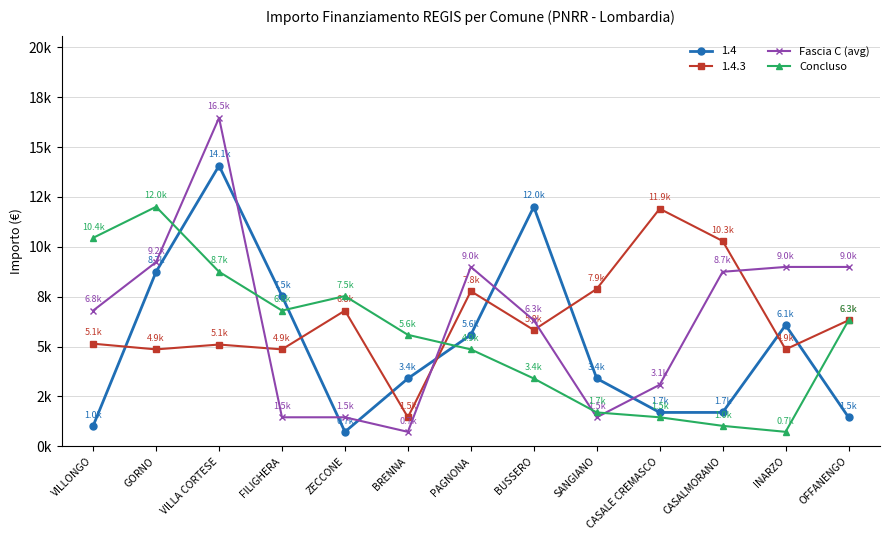

Does the chart have visible grid lines?

Yes